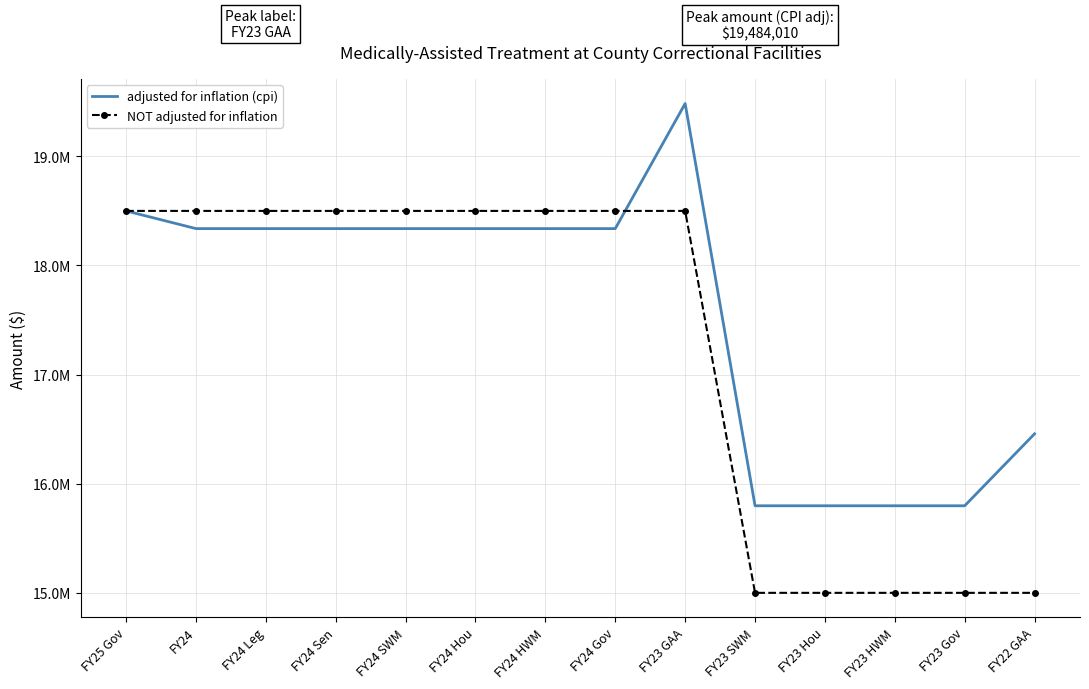

What are all the series names shown in the legend?

adjusted for inflation (cpi), NOT adjusted for inflation